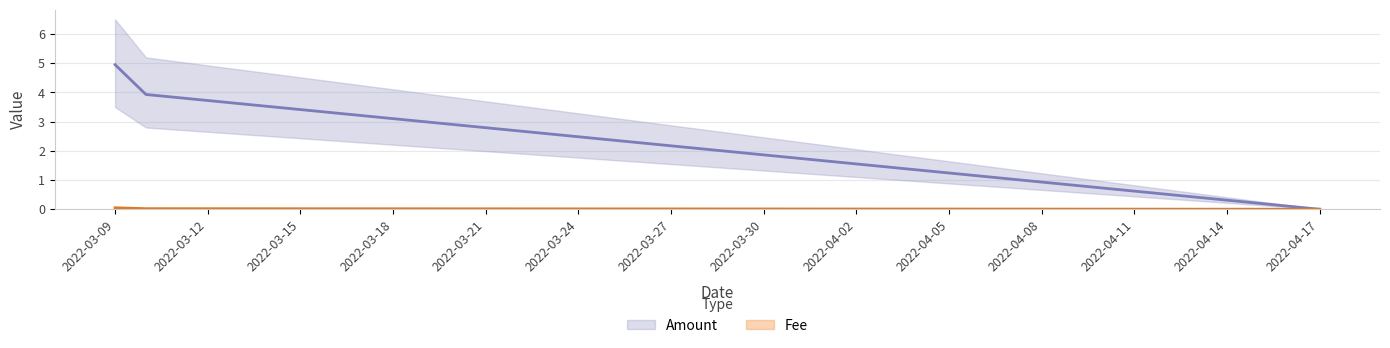

How many categories are shown in the chart?

3